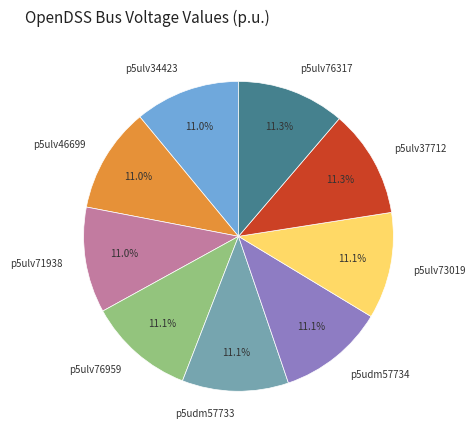

Does p5ulv37712 represent more than half of the total?

No